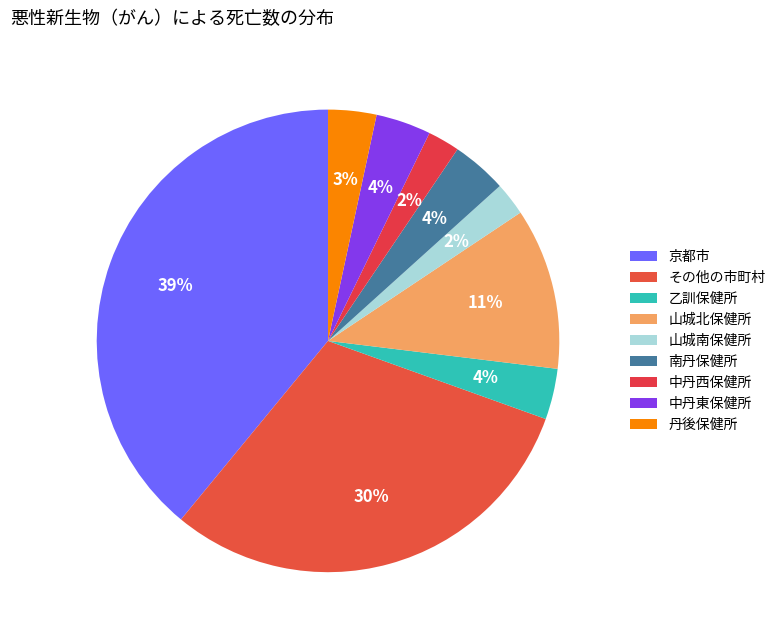

True or false: 中丹東保健所 accounts for 4% of the total.

True